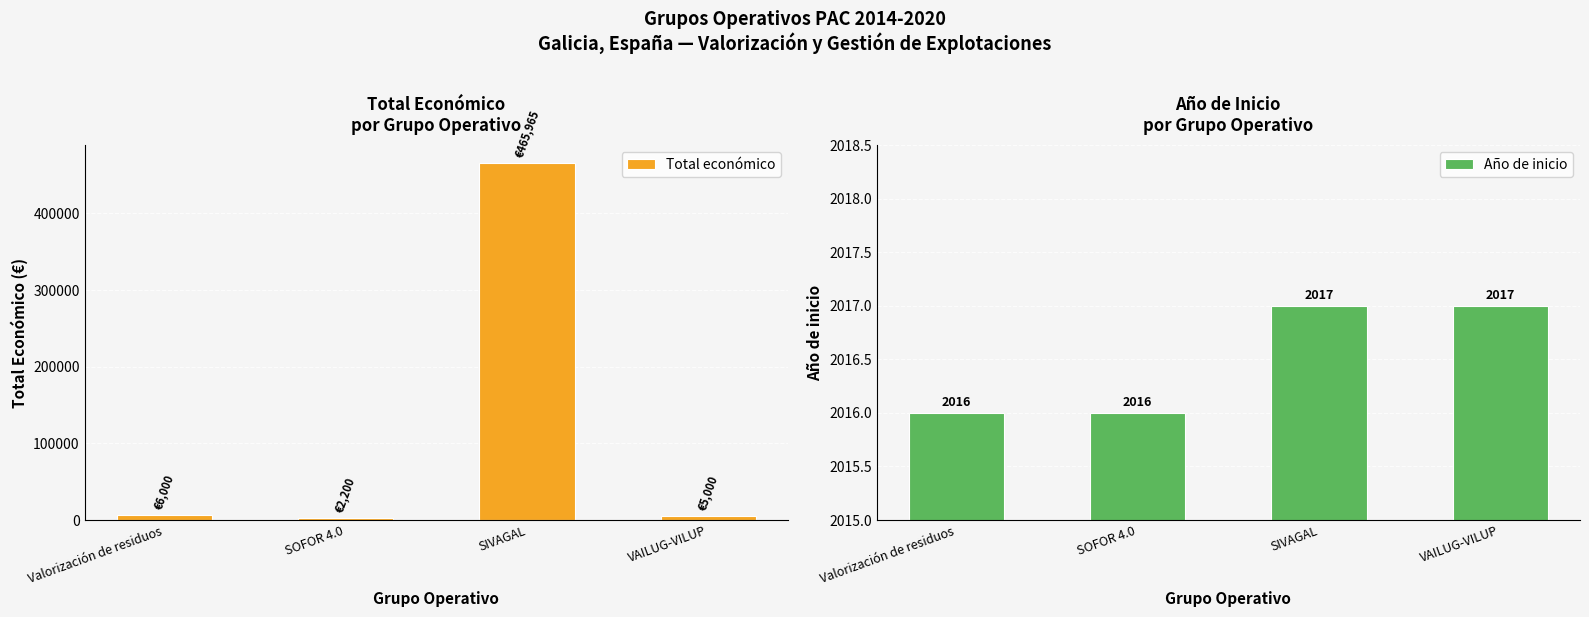

What is the lowest value of the Total económico series?

2200